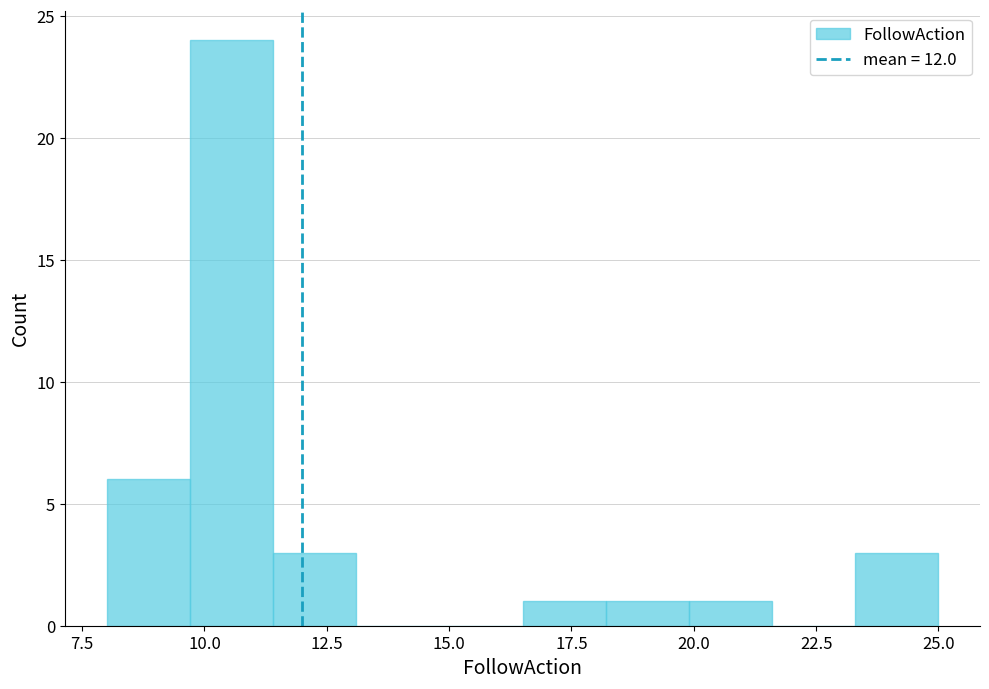

Read against the x-axis, roughly where is the centre of the tallest bar?

10.5